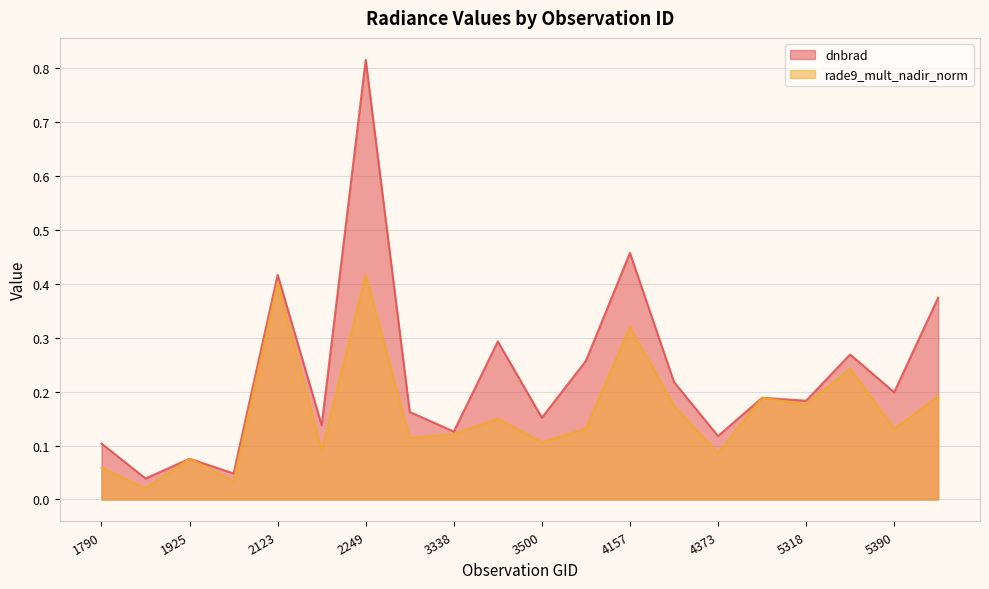

Is it true that dnbrad equals 0.1 at 1925?

True